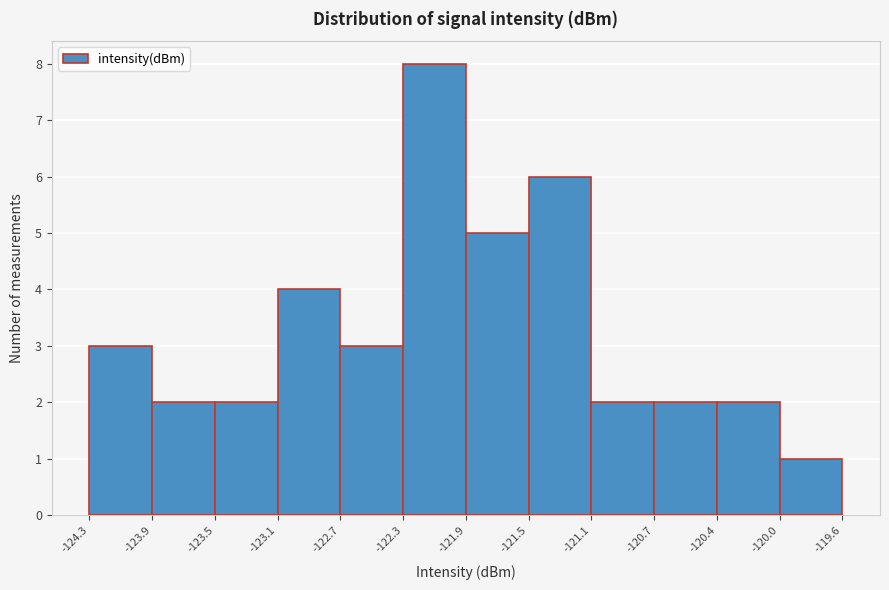

What is the height of the bar covering -120.7 to -120.4 on the x-axis? The values are not printed on the chart, so give them approximately, as read against the axis.

2